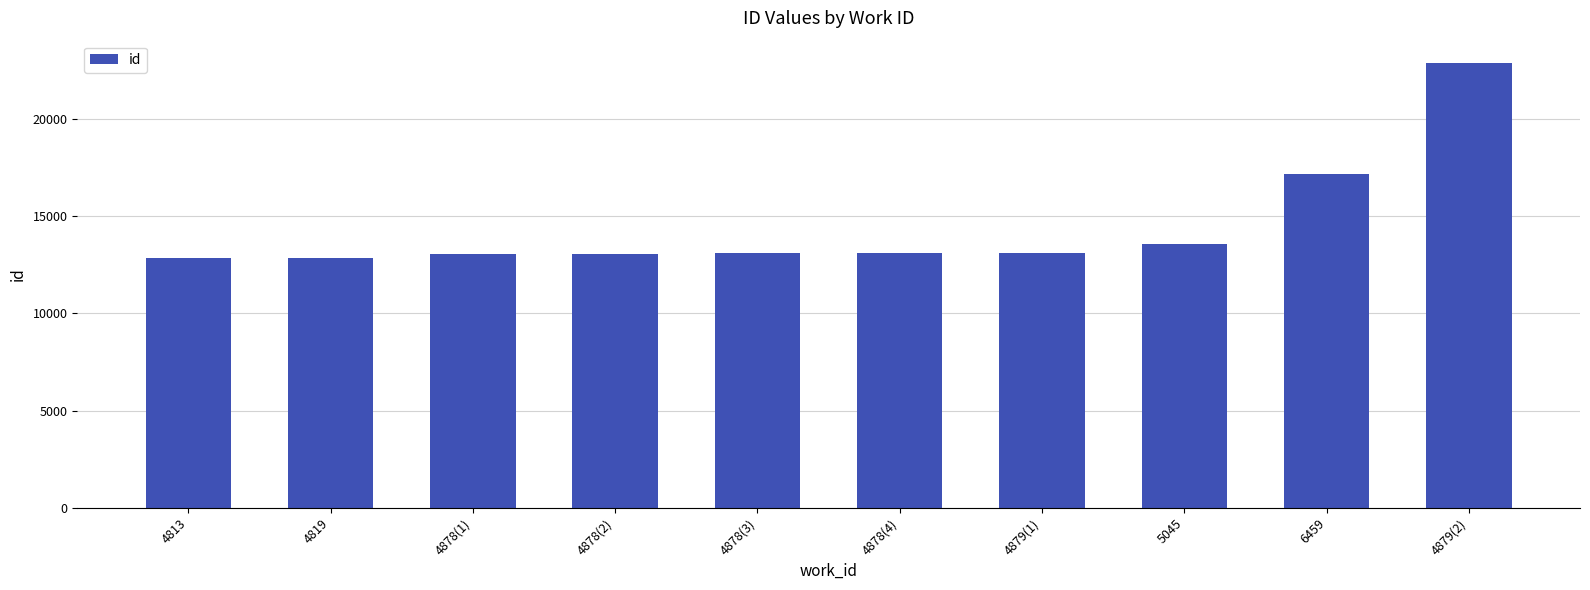

What is the change in value from 4878(3) to 4879(1)?

+8